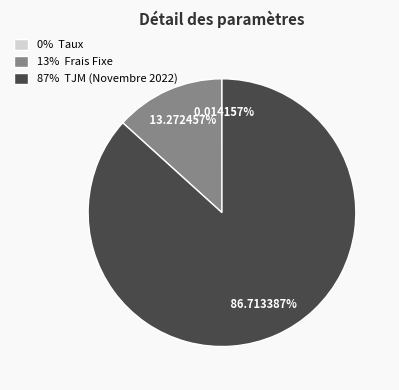

Does any single category account for the majority?

Yes